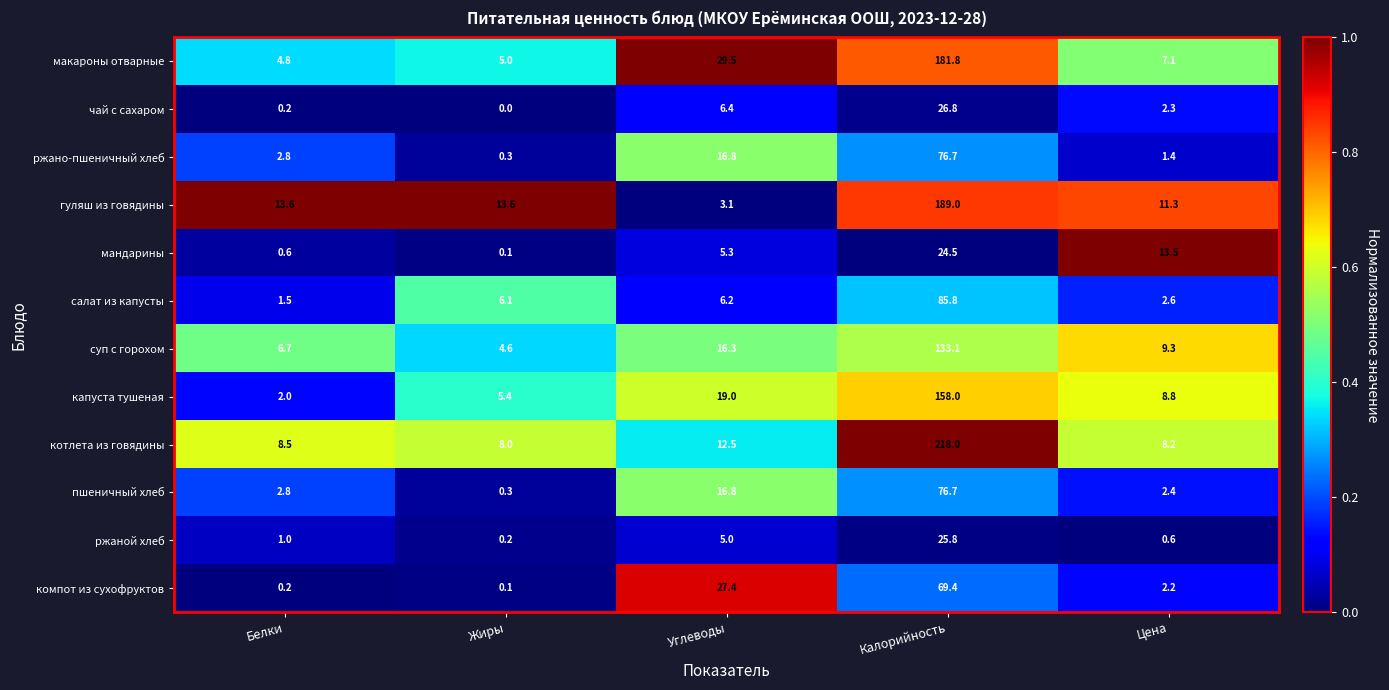

Rank the categories by котлета из говядины value from lowest to highest.

Жиры, Цена, Белки, Углеводы, Калорийность